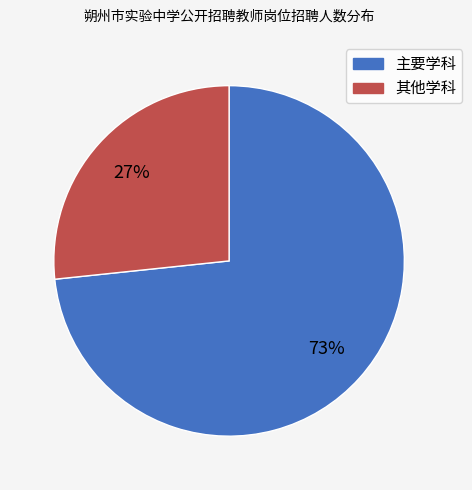

To the nearest percent, what is the average slice percentage?

50%